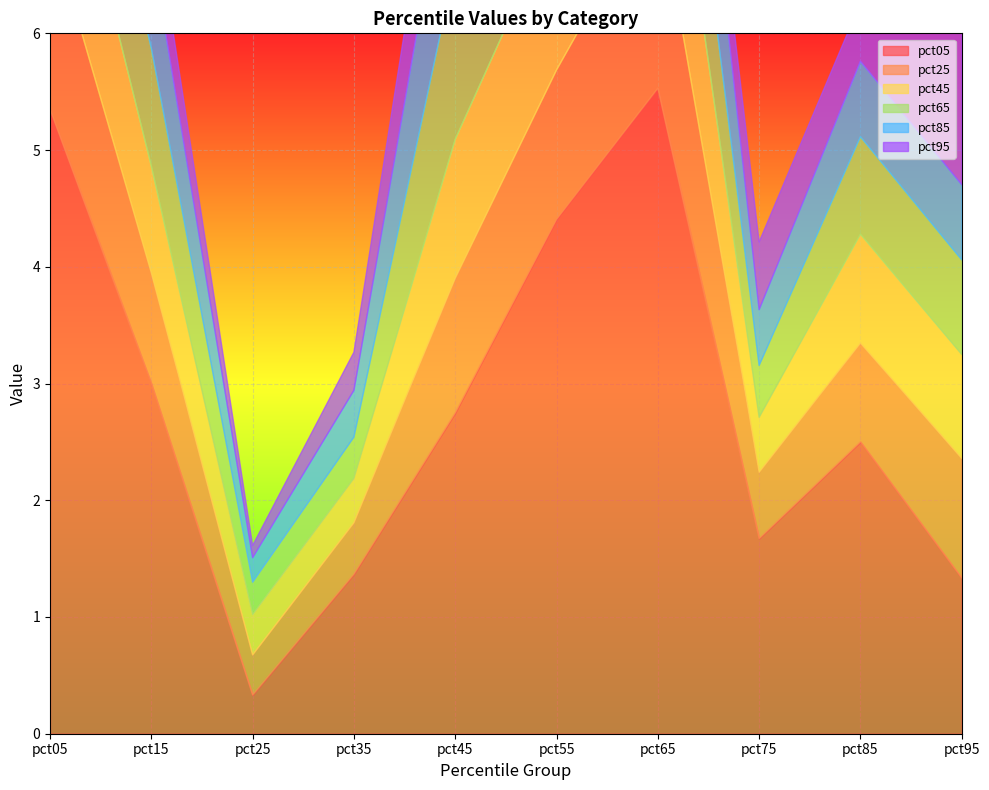

How many data points does each series have?

10